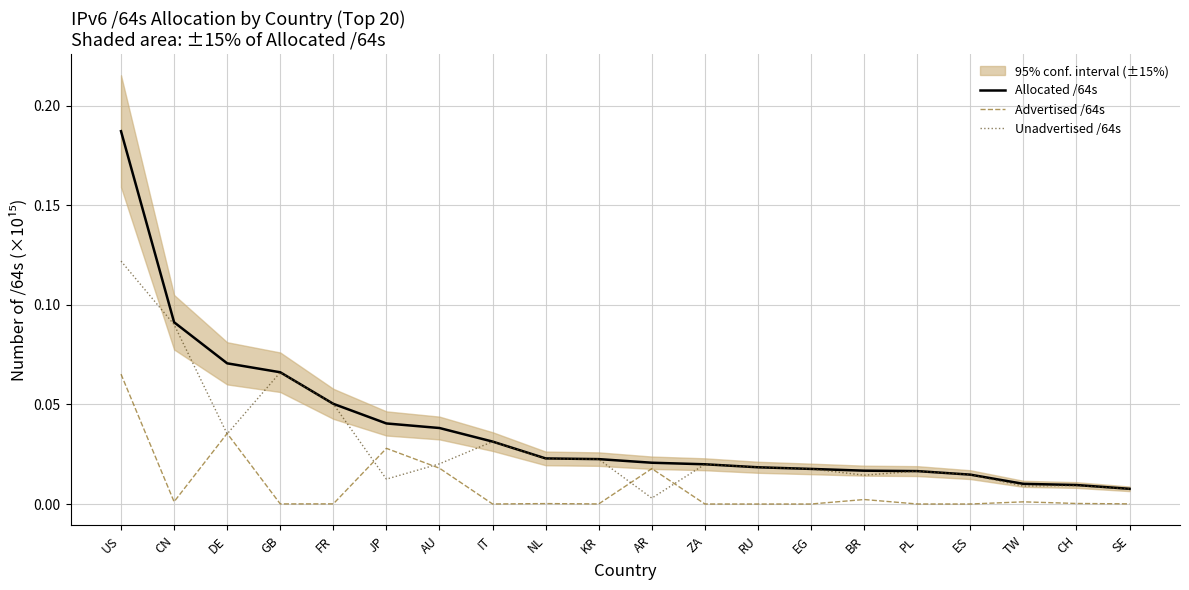

What position from the right is CH?

2